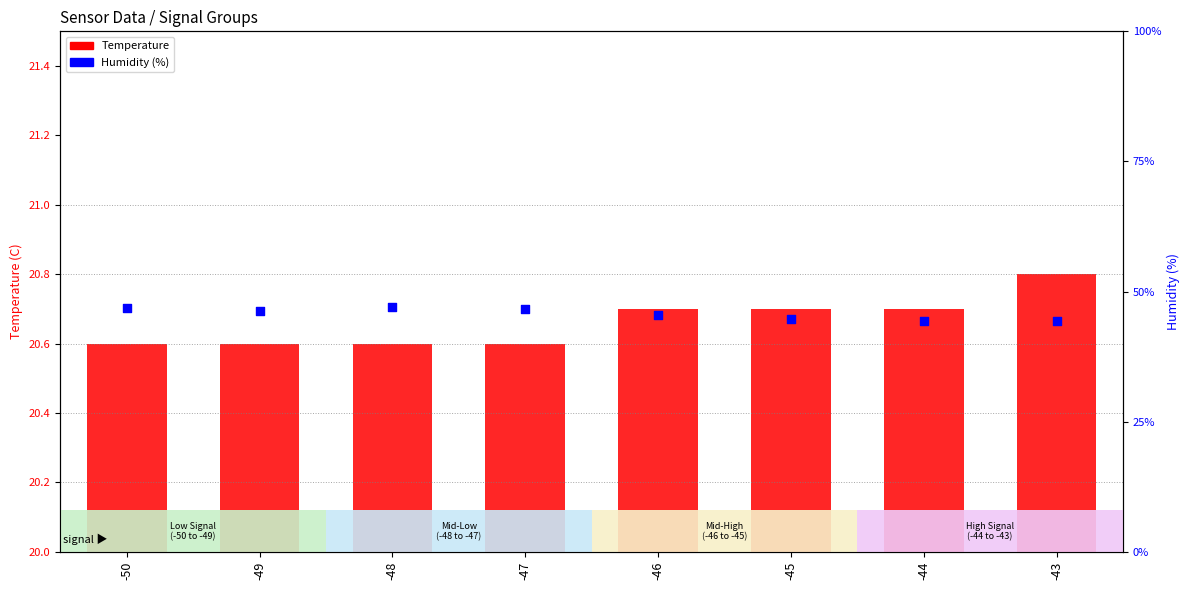

At how many categories does at least one series exceed 17?

8